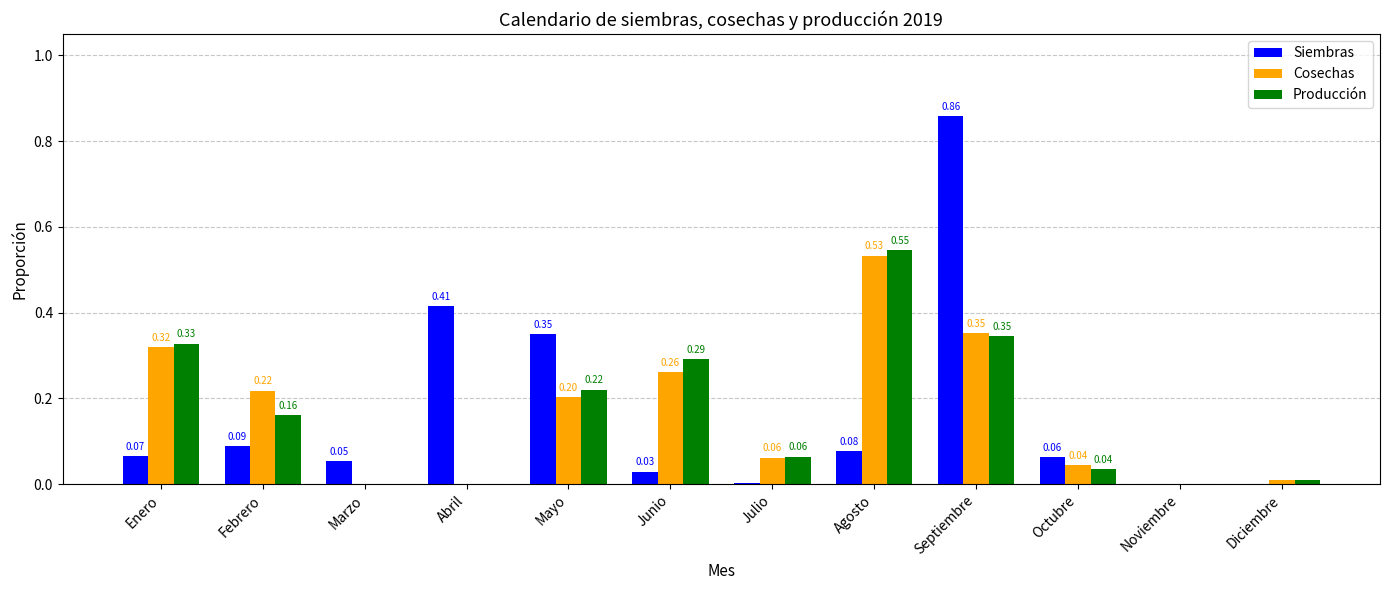

At which category does the chart reach its peak across all series?

Septiembre